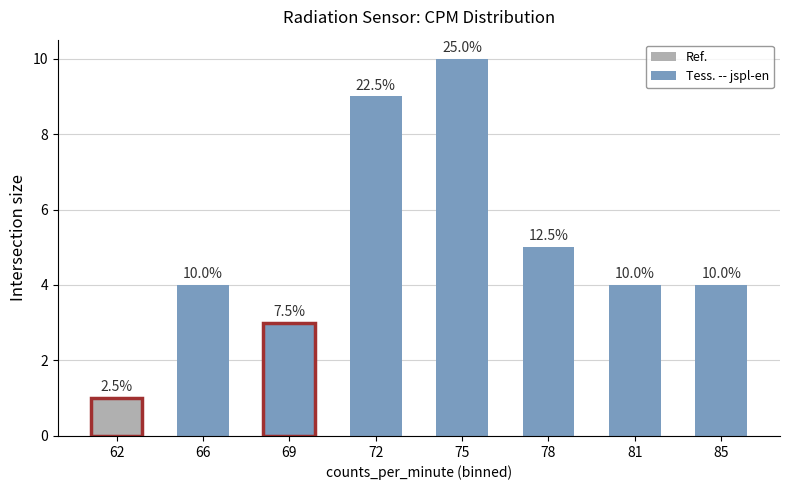

Does the chart contain any negative values?

No